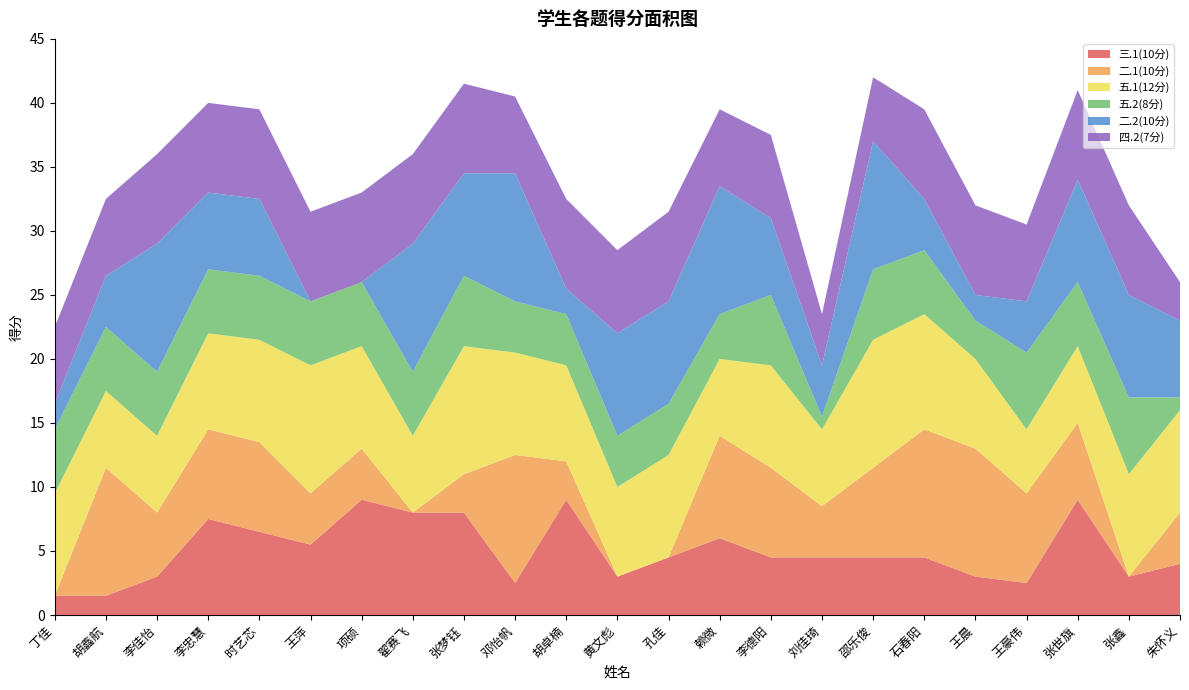

Reading left to right, transcribe all the data shown in this chart.

三.1(10分): 1.5	1.5	3.0	7.5	6.5	5.5	9.0	8.0	8.0	2.5	9.0	3.0	4.5	6.0	4.5	4.5	4.5	4.5	3.0	2.5	9.0	3.0	4.0
二.1(10分): 0.0	10.0	5.0	7.0	7.0	4.0	4.0	0.0	3.0	10.0	3.0	0.0	0.0	8.0	7.0	4.0	7.0	10.0	10.0	7.0	6.0	0.0	4.0
五.1(12分): 8.0	6.0	6.0	7.5	8.0	10.0	8.0	6.0	10.0	8.0	7.5	7.0	8.0	6.0	8.0	6.0	10.0	9.0	7.0	5.0	6.0	8.0	8.0
五.2(8分): 5.0	5.0	5.0	5.0	5.0	5.0	5.0	5.0	5.5	4.0	4.0	4.0	4.0	3.5	5.5	1.0	5.5	5.0	3.0	6.0	5.0	6.0	1.0
二.2(10分): 2.0	4.0	10.0	6.0	6.0	0.0	0.0	10.0	8.0	10.0	2.0	8.0	8.0	10.0	6.0	4.0	10.0	4.0	2.0	4.0	8.0	8.0	6.0
四.2(7分): 6.0	6.0	7.0	7.0	7.0	7.0	7.0	7.0	7.0	6.0	7.0	6.5	7.0	6.0	6.5	4.0	5.0	7.0	7.0	6.0	7.0	7.0	3.0